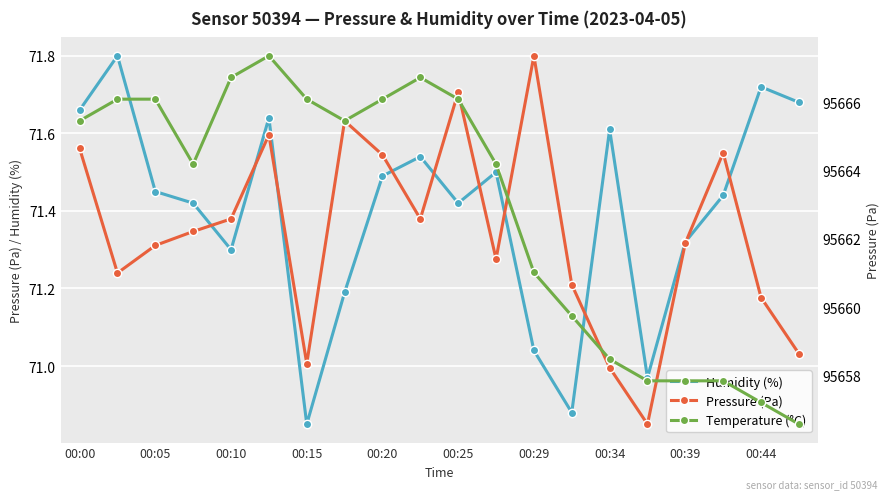

True or false: Humidity (%) and Pressure (Pa) cross at least once.

False